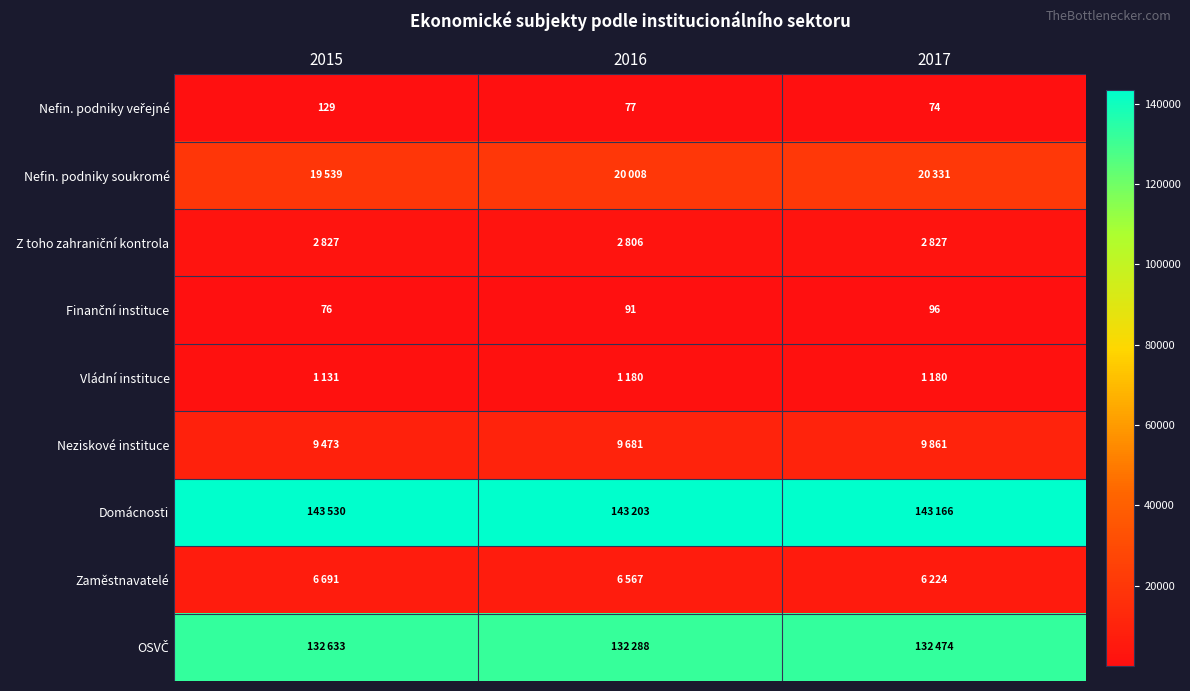

Is it true that Domácnosti equals 86938 at 2015?

False